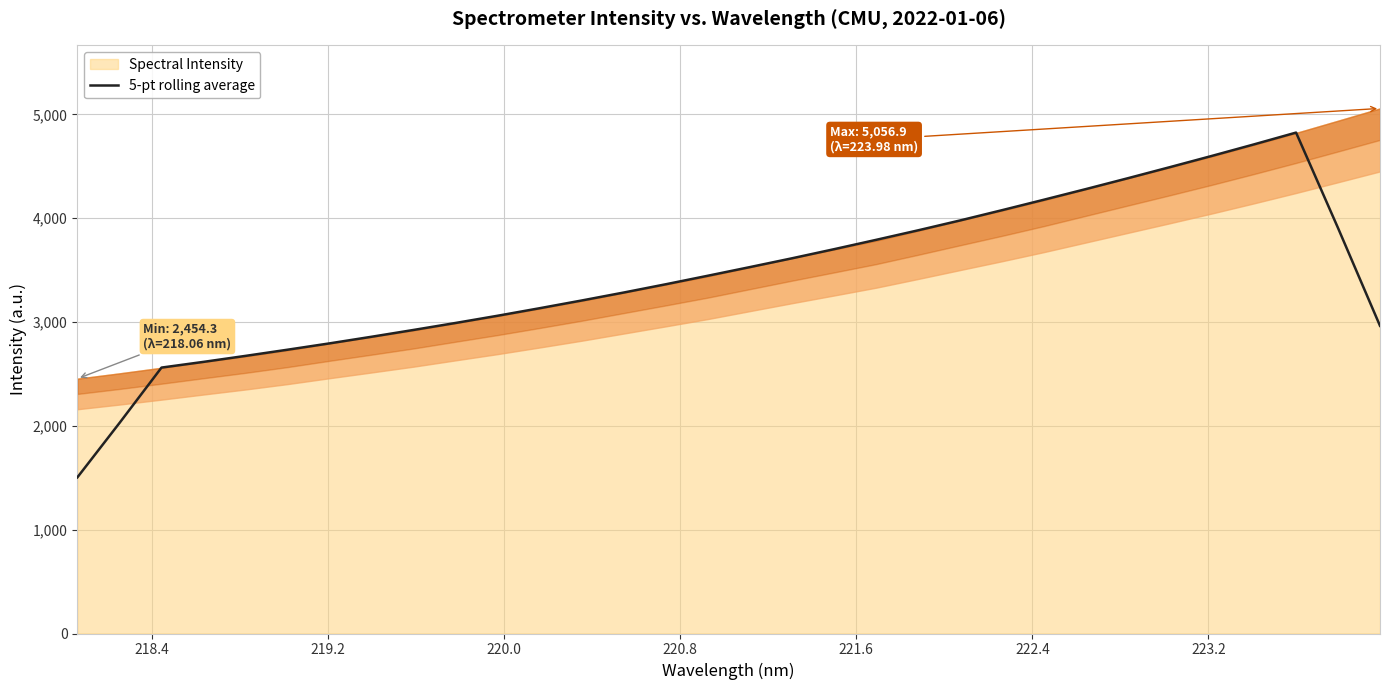

What is the value of the 8th point from the left?

2858.3